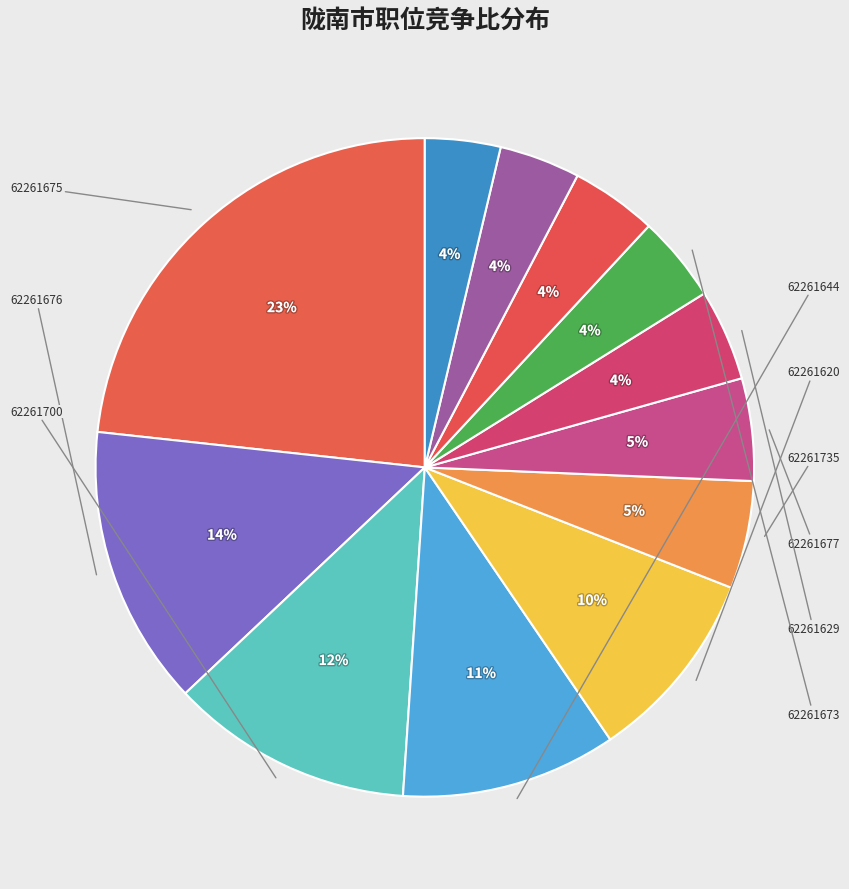

Count the number of slices in the pie.

12